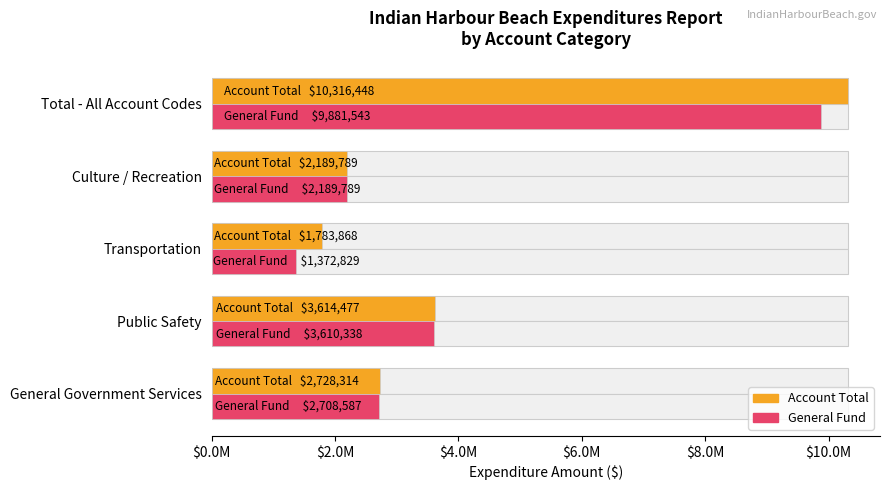

At how many categories does at least one series exceed 6777166?

1